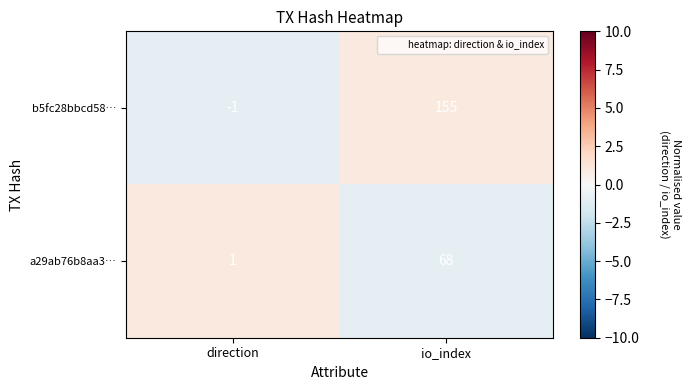

At which label is b5fc28bbcd58… closest to 77?

direction